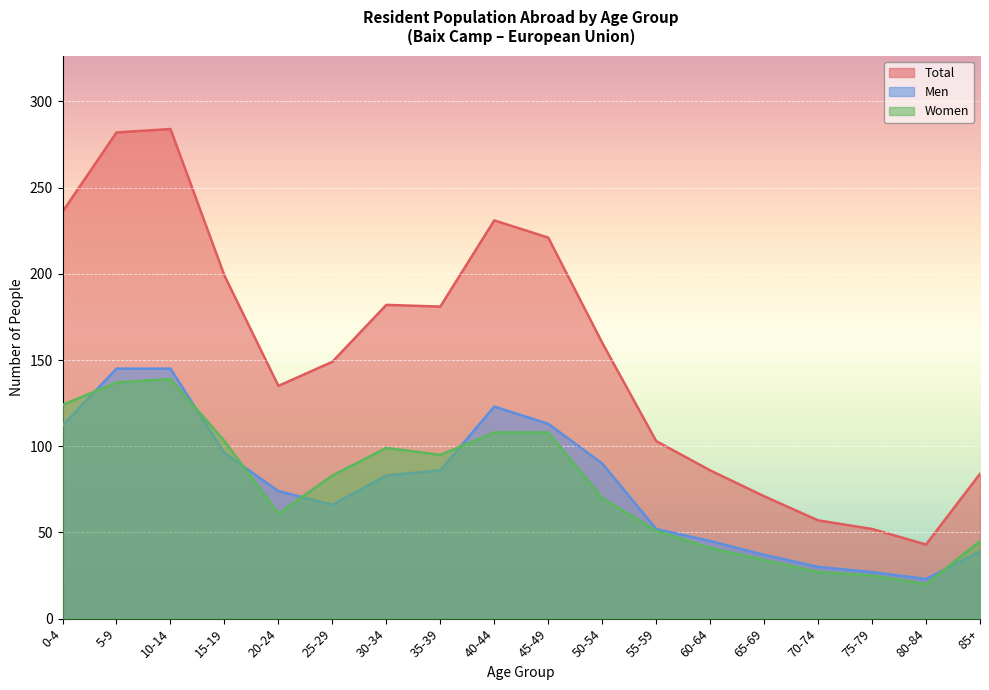

What is the difference between the highest and lowest values at 50-54?

90